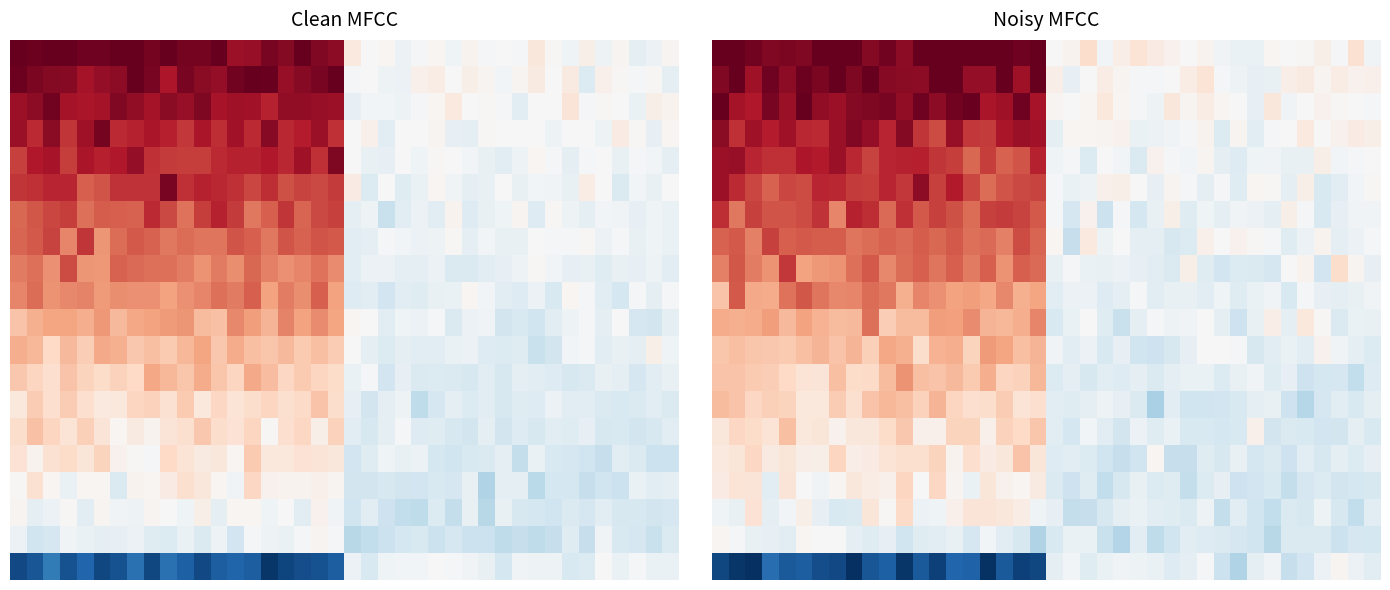

At how many categories does at least one series exceed -62?

40